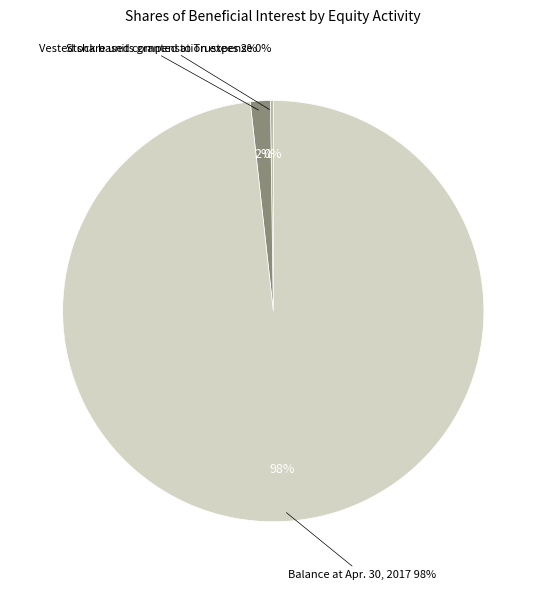

Is it true that Stock based compensation expense is 0% of the pie?

True